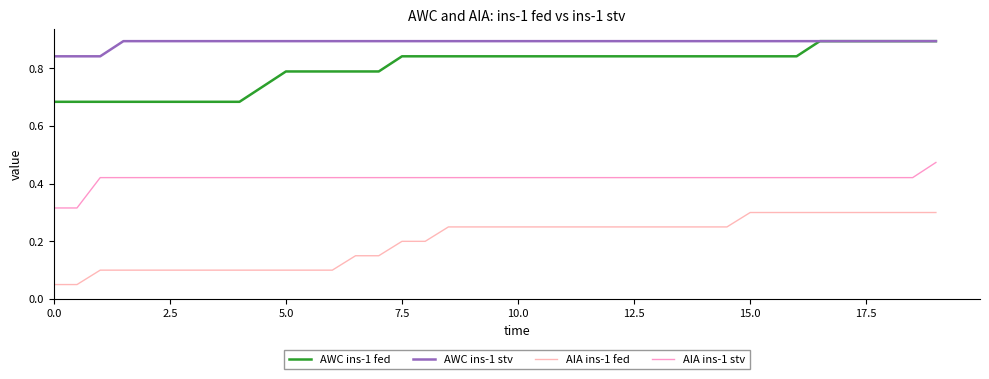

True or false: AIA ins-1 stv and AIA ins-1 fed cross at least once.

False